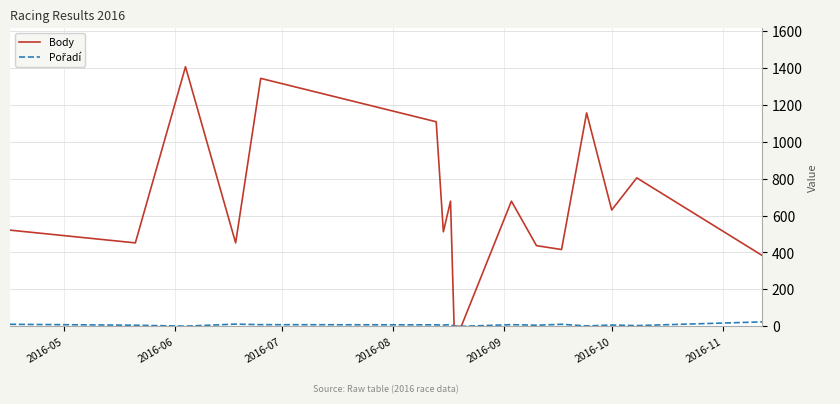

Which series has the largest total across all categories?

Body